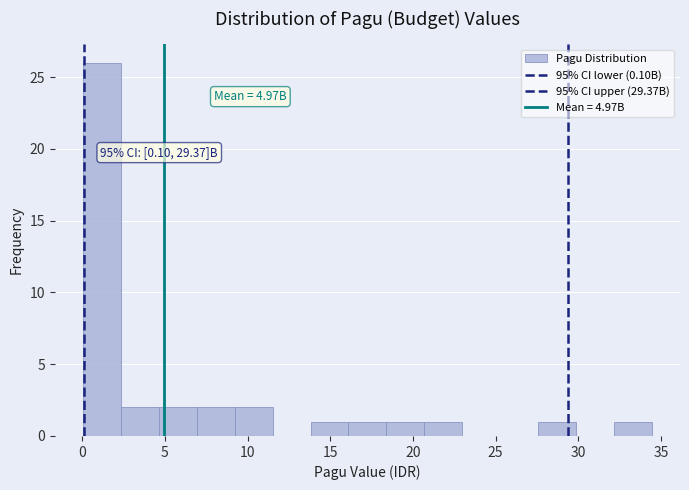

Which range on the x-axis has the tallest bar?

0.0 to 2.5